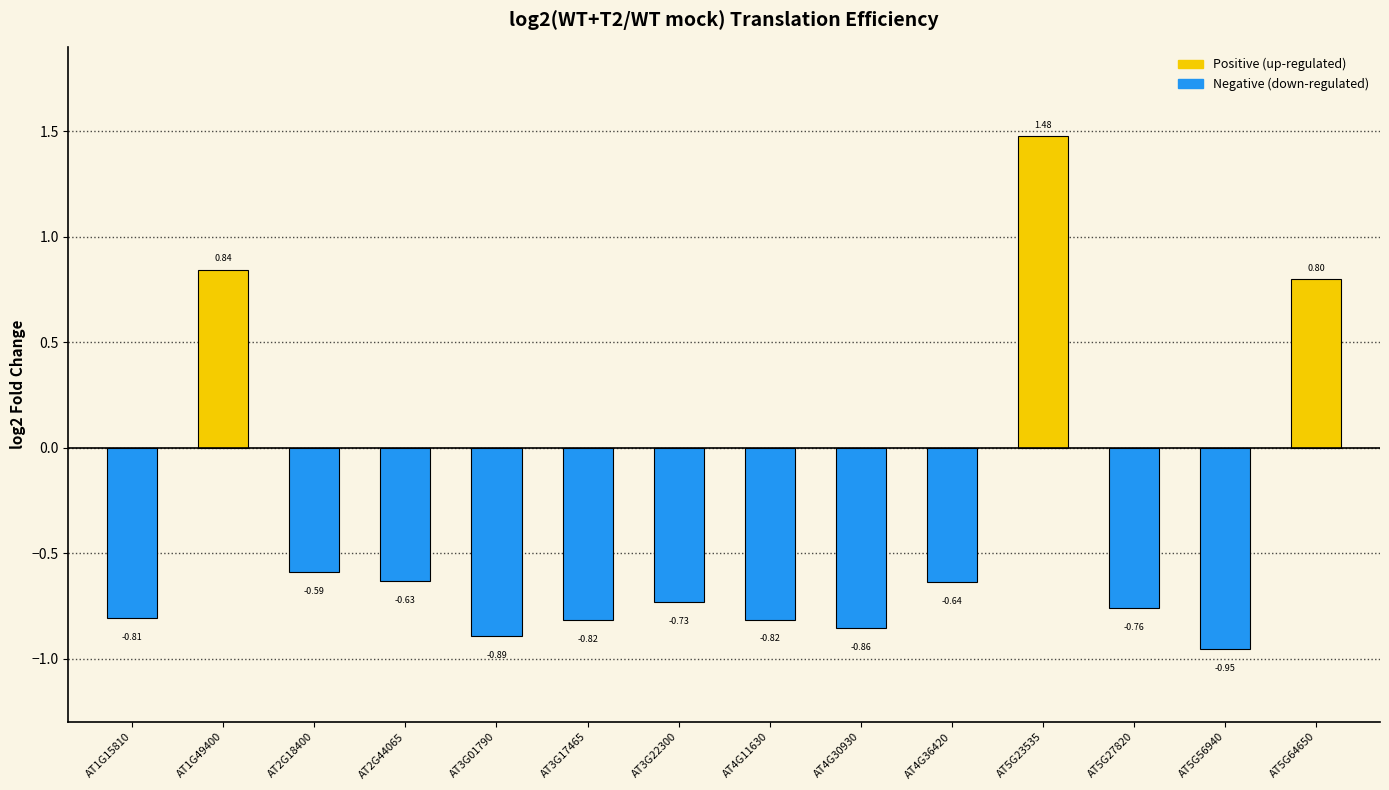

Which has a higher value, AT2G18400 or AT3G01790?

AT2G18400